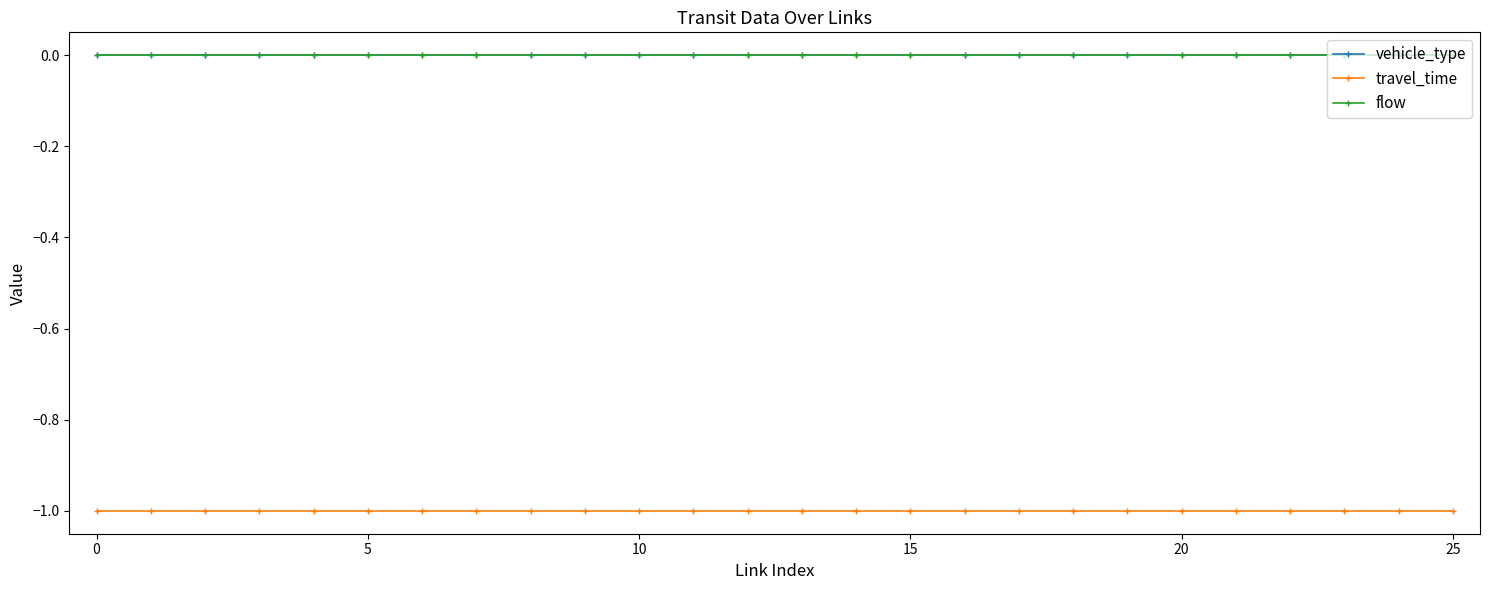

Is this an area chart (filled region under the line)?

No